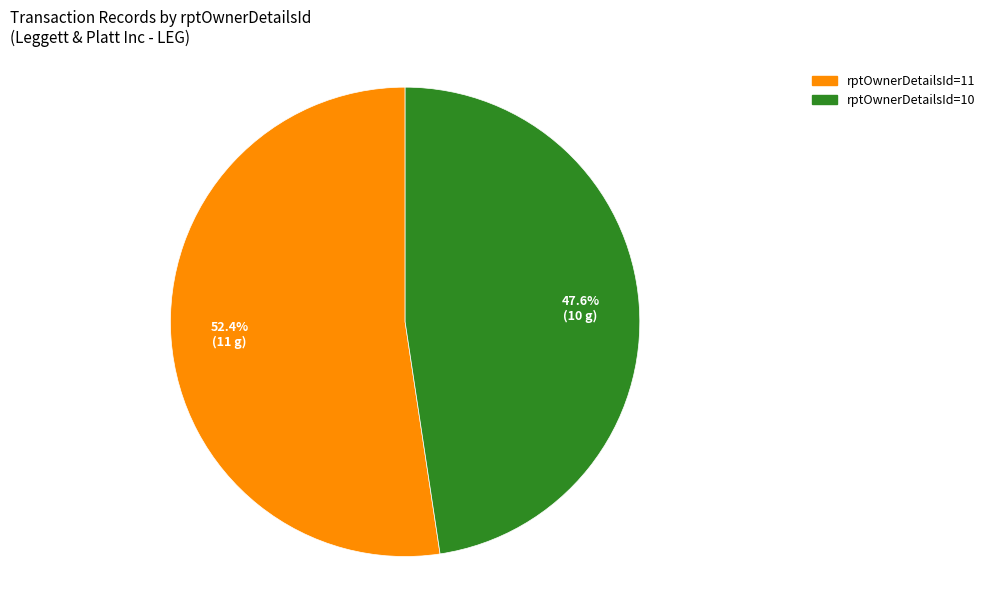

Is there any slice that represents more than half of the pie?

Yes